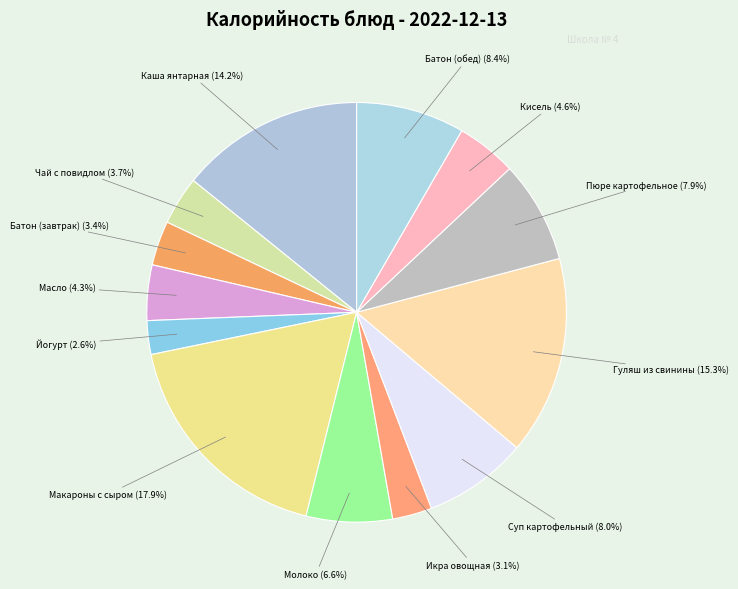

What is the largest slice in the pie chart?

Макароны запечёные с сыром